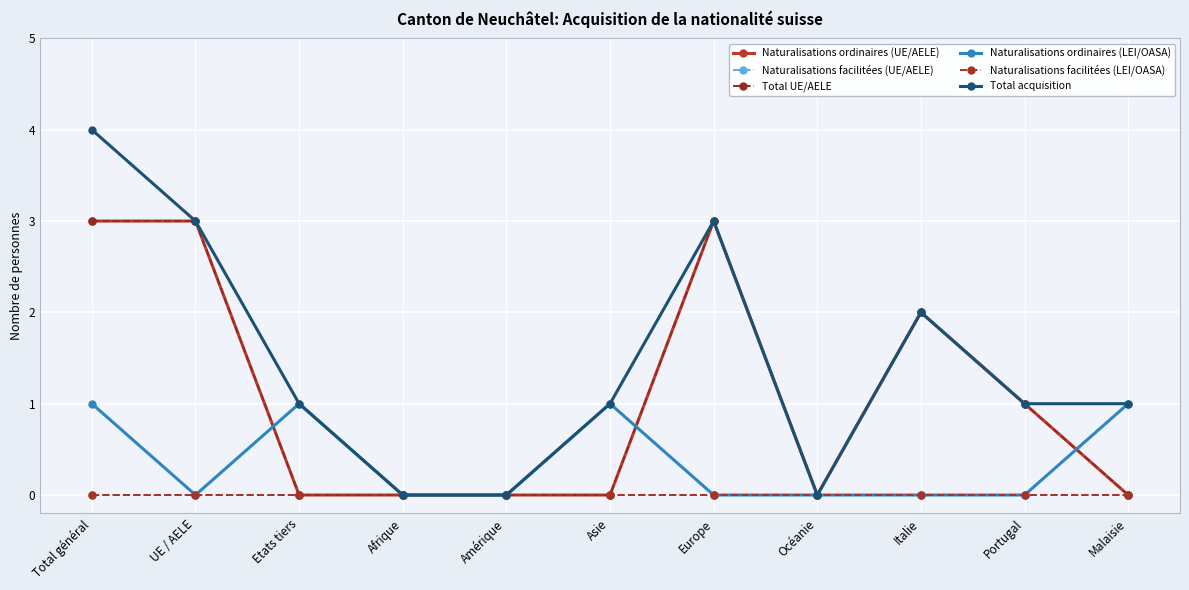

Does the chart have visible grid lines?

Yes